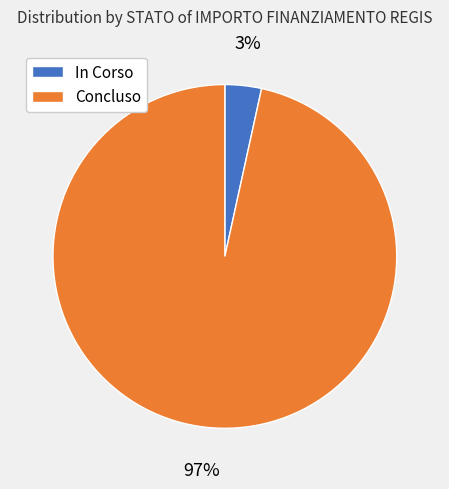

Is there any slice that represents more than half of the pie?

Yes